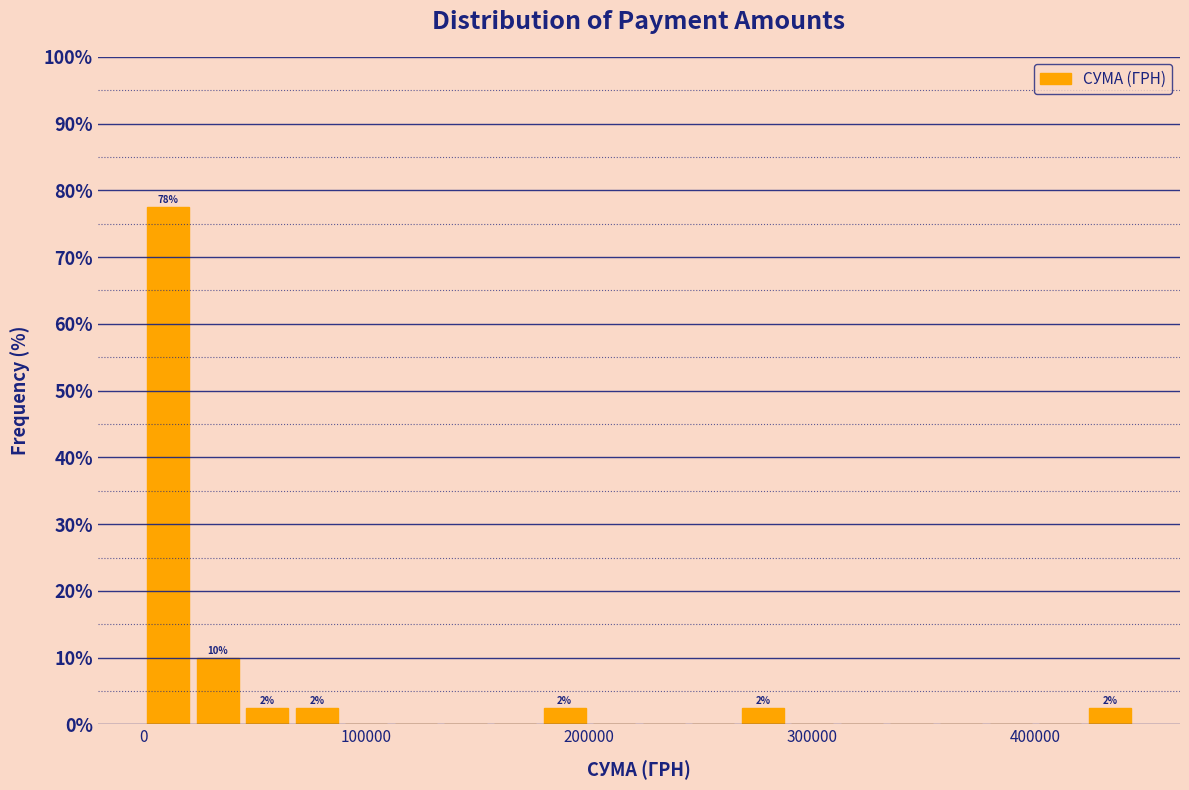

Read against the x-axis, roughly where is the centre of the tallest bar?

10000